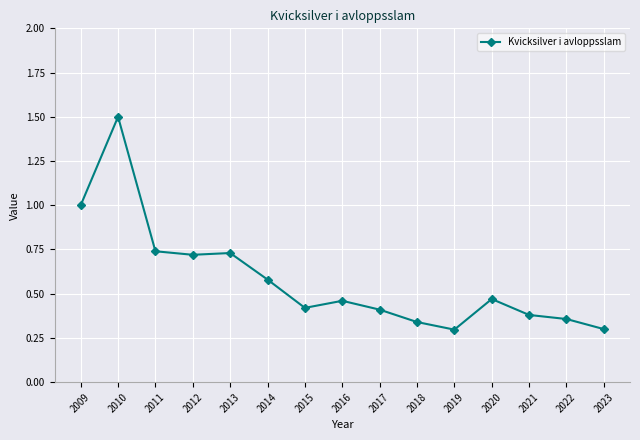

What is the maximum value shown in the chart?

1.5